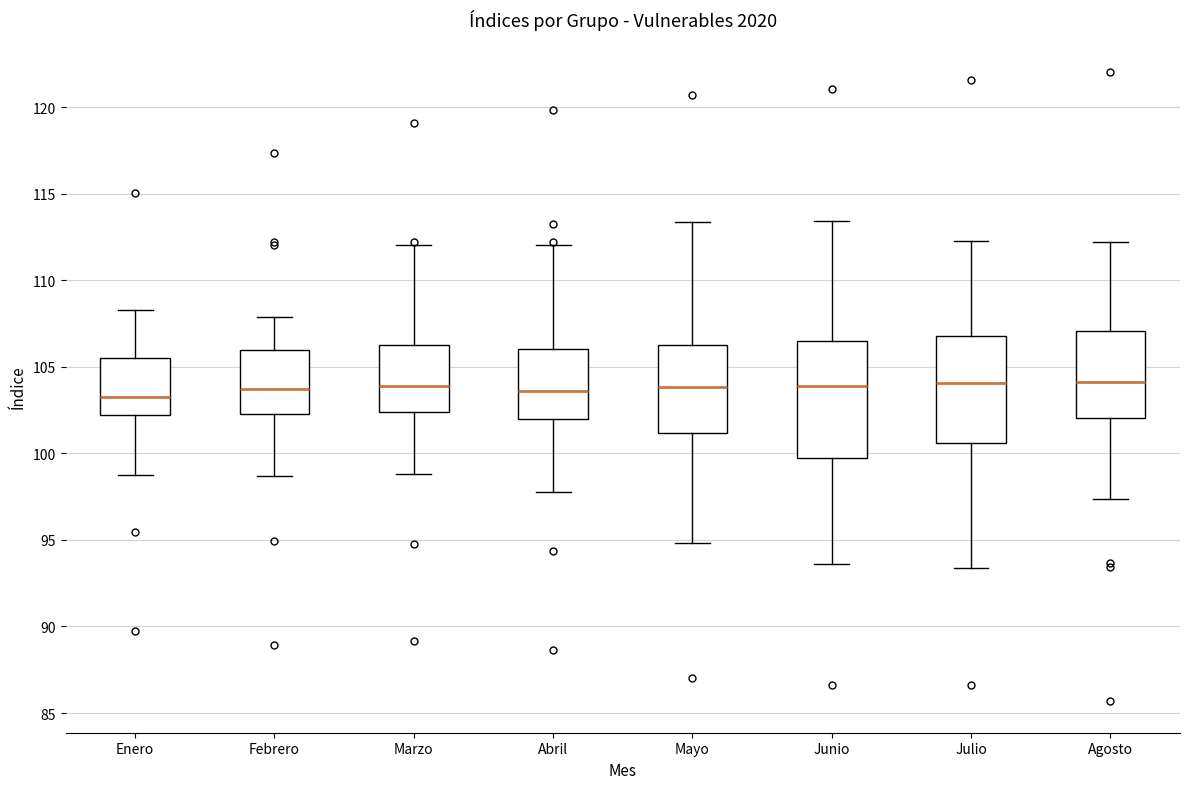

Reading left to right, read every box against the y-axis: the position of its median line, the range the box covers, and the ends of its whiskers. The values are not printed on the chart, so give them approximately, as read against the axis.

Enero: median 103.5, box 102.0 to 105.5, whiskers 99.0 to 108.5
Febrero: median 103.5, box 102.5 to 106.0, whiskers 98.5 to 108.0
Marzo: median 104.0, box 102.5 to 106.5, whiskers 99.0 to 112.0
Abril: median 103.5, box 102.0 to 106.0, whiskers 98.0 to 112.0
Mayo: median 104.0, box 101.0 to 106.5, whiskers 95.0 to 113.5
Junio: median 104.0, box 99.5 to 106.5, whiskers 93.5 to 113.5
Julio: median 104.0, box 100.5 to 107.0, whiskers 93.5 to 112.5
Agosto: median 104.0, box 102.0 to 107.0, whiskers 97.5 to 112.0